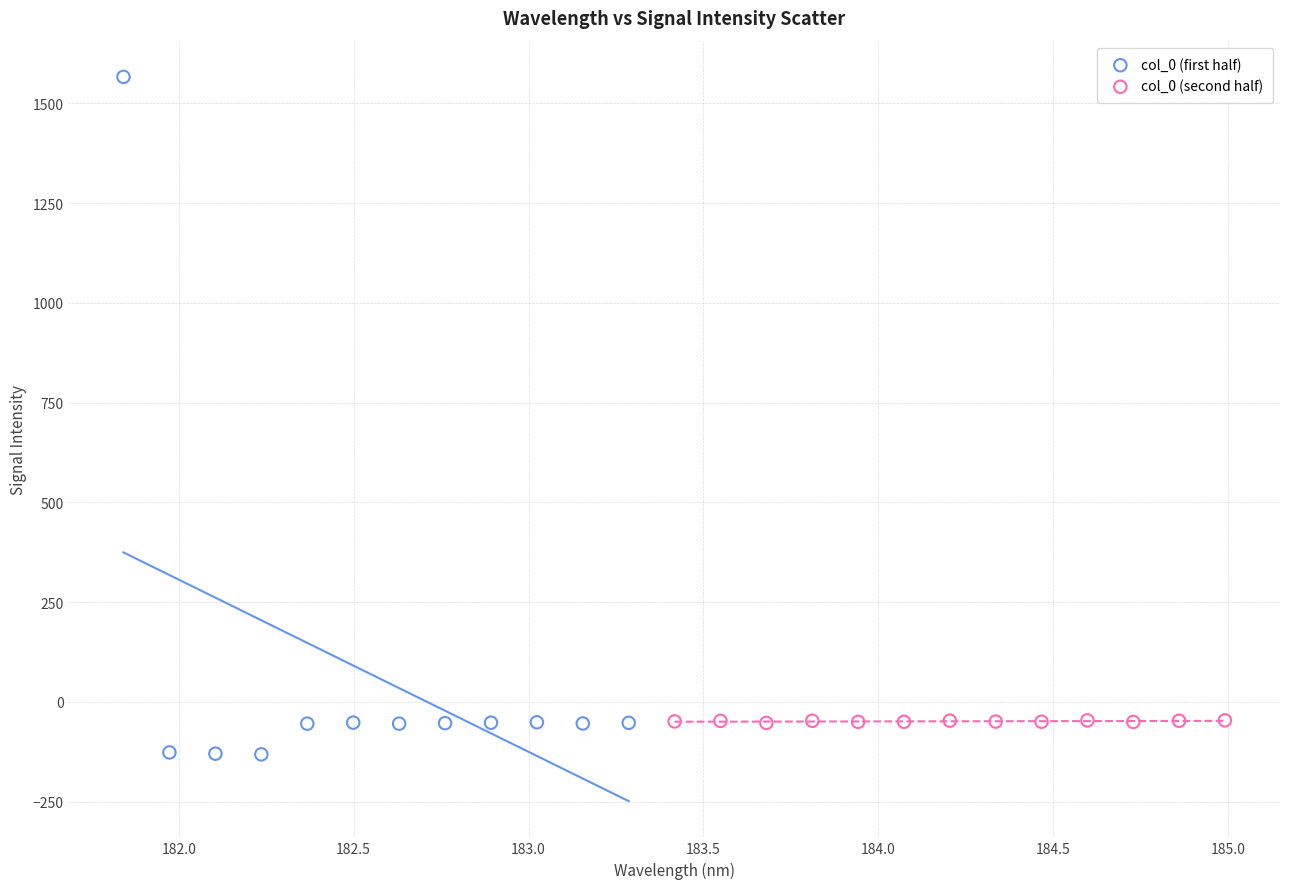

Which series has the largest Y range (max minus min)?

col_0 (first half)